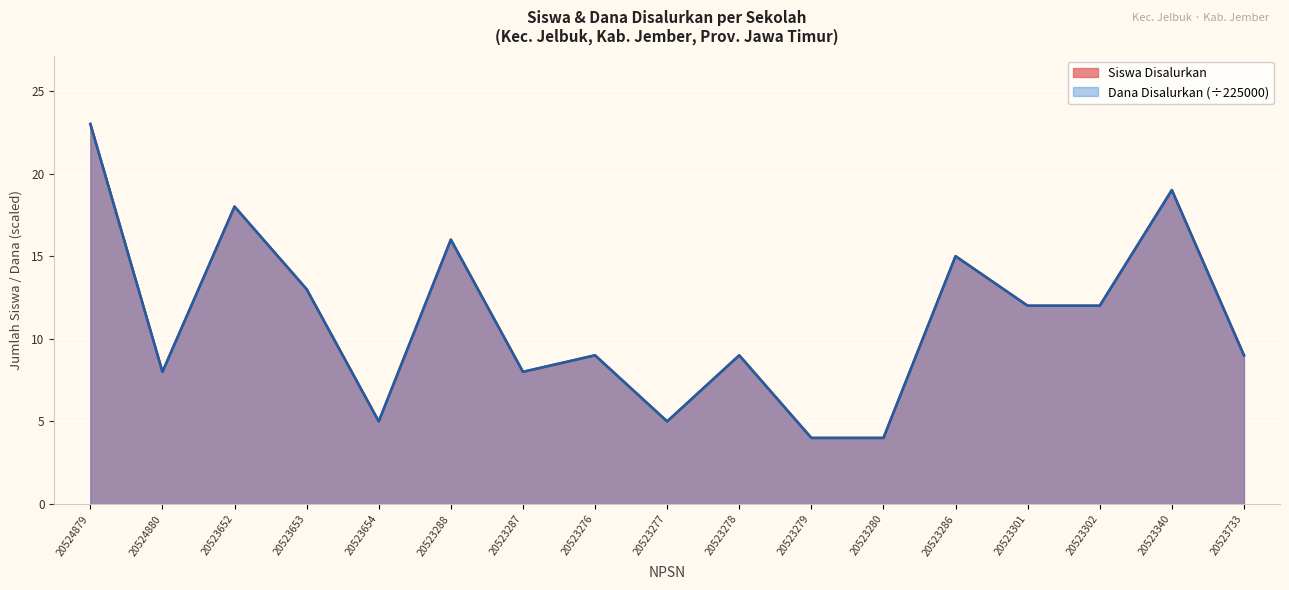

What position from the left is 20523278?

10